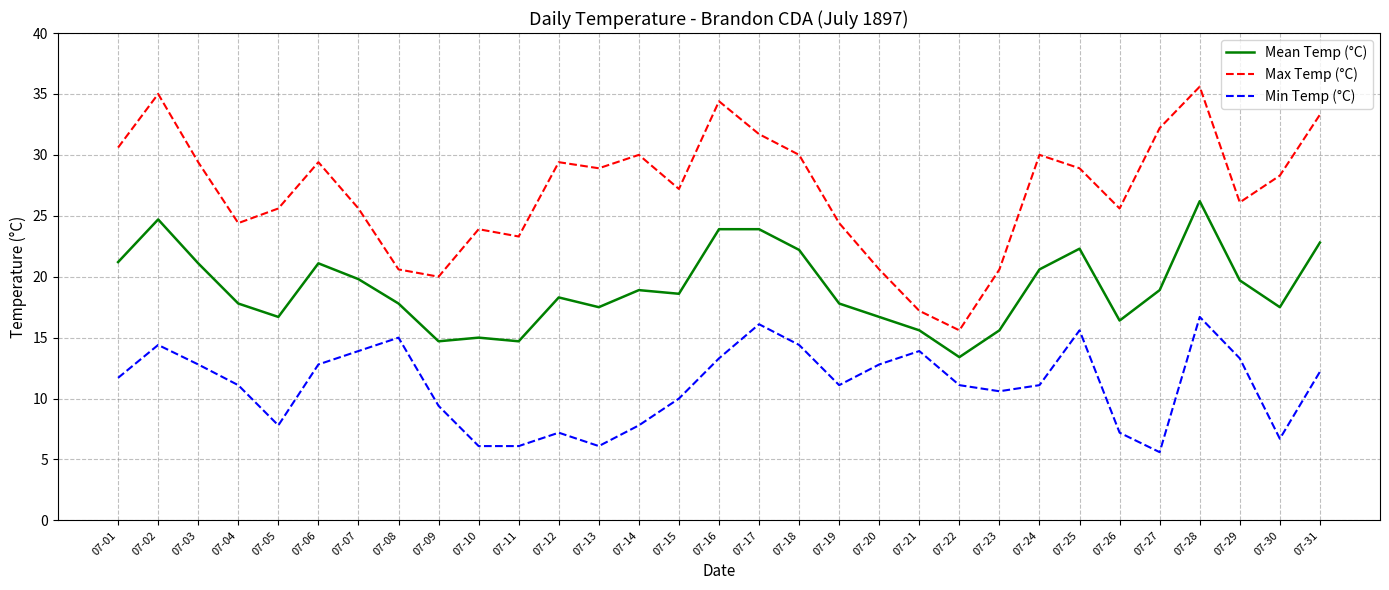

At which category is the sum across all series the highest?

07-28